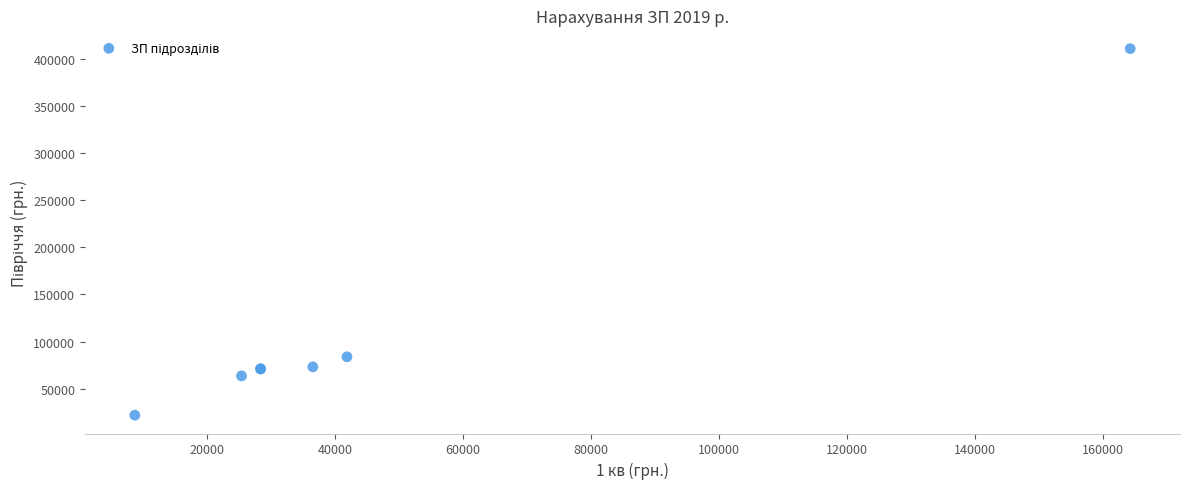

What Y value in the scatter plot is closest to 216247?

83802